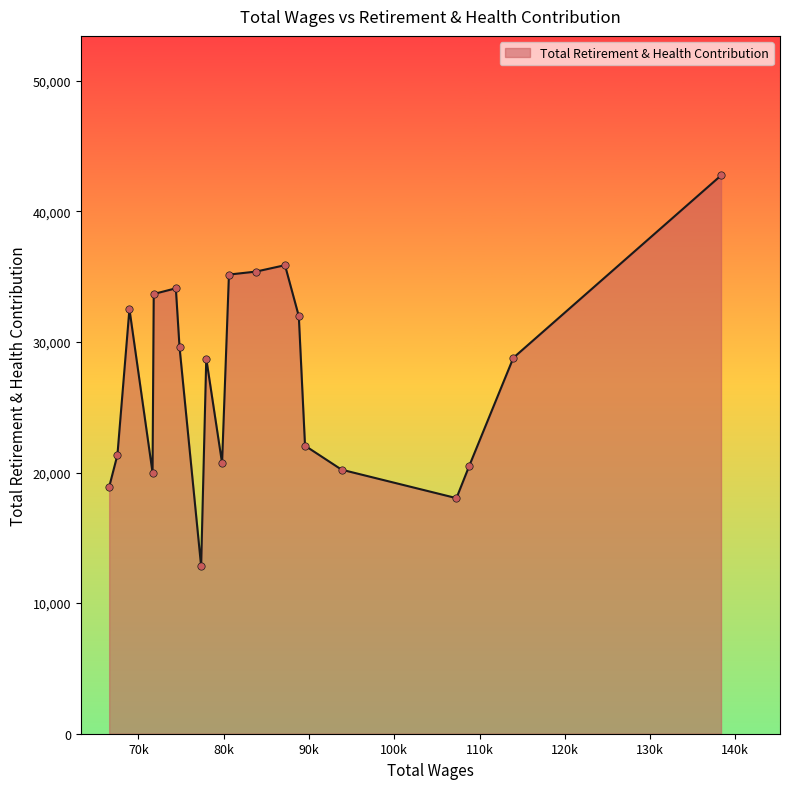

What is the minimum value shown in the chart?

12820